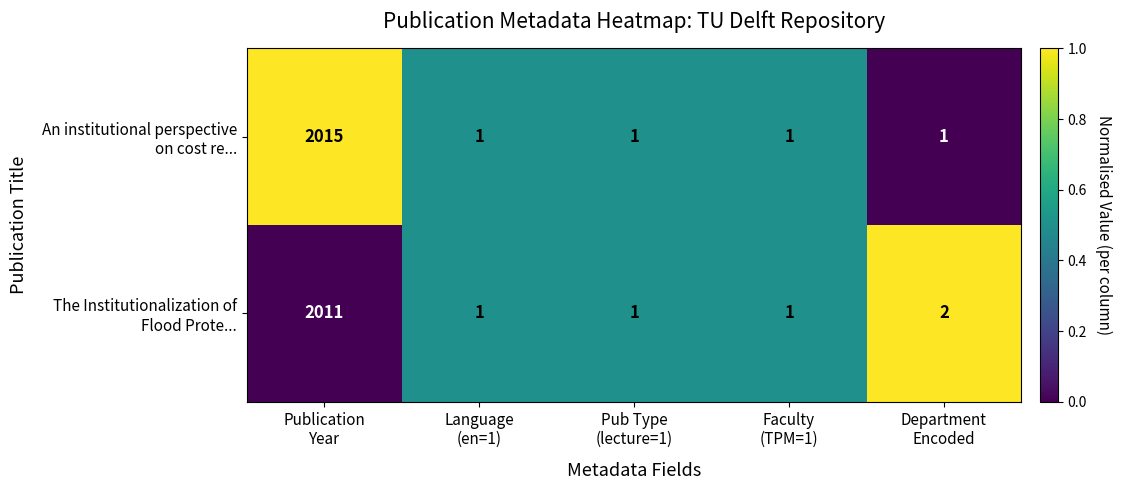

What is the maximum value shown in the chart?

2015